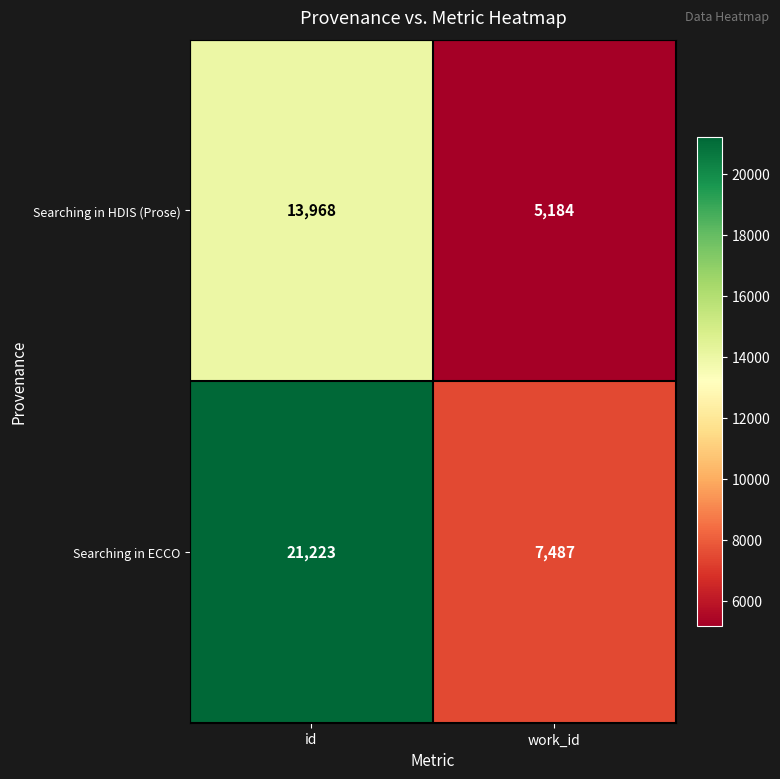

Reading left to right, what are all the values shown in this chart?

Searching in HDIS (Prose): id=13968	work_id=5184
Searching in ECCO: id=21223	work_id=7487